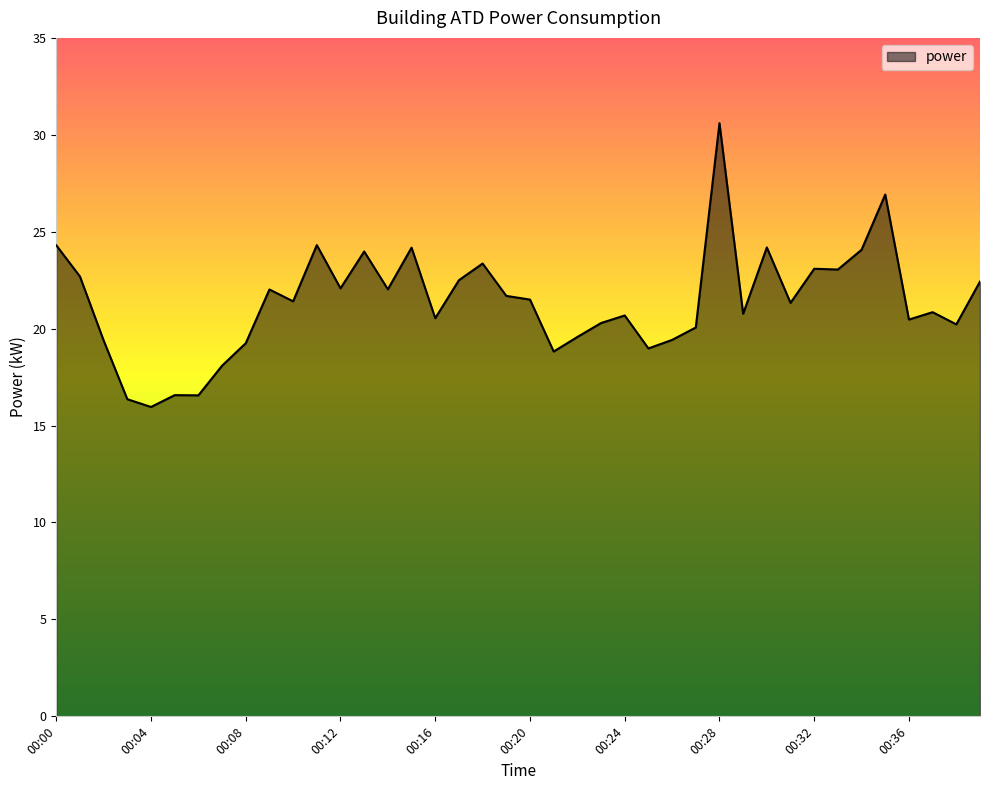

What is the maximum value shown in the chart?

30.6